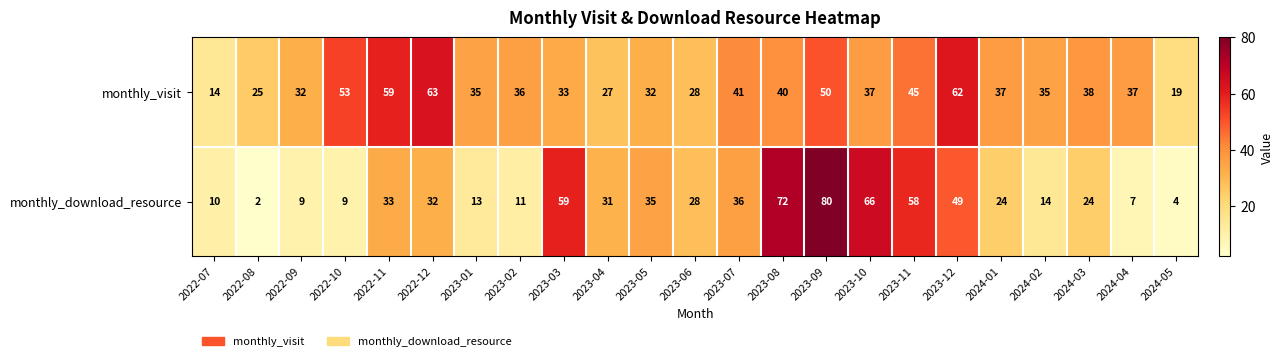

List the series in order of their peak value, lowest first.

monthly_visit, monthly_download_resource